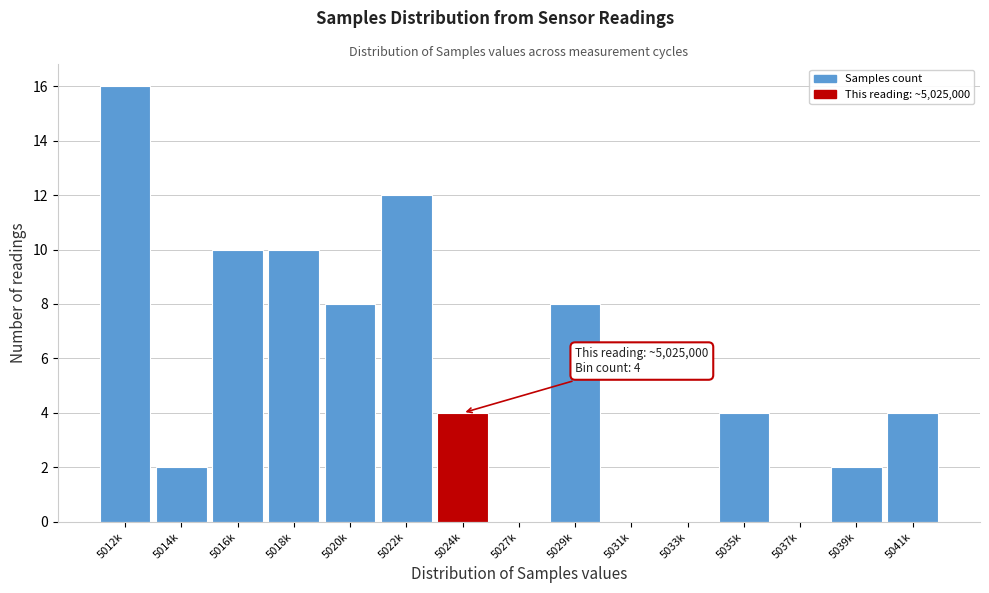

Reading left to right, transcribe all the data shown in this chart.

5012k=16	5014k=2	5016k=10	5018k=10	5020k=8	5022k=12	5024k=4	5027k=0	5029k=8	5031k=0	5033k=0	5035k=4	5037k=0	5039k=2	5041k=4